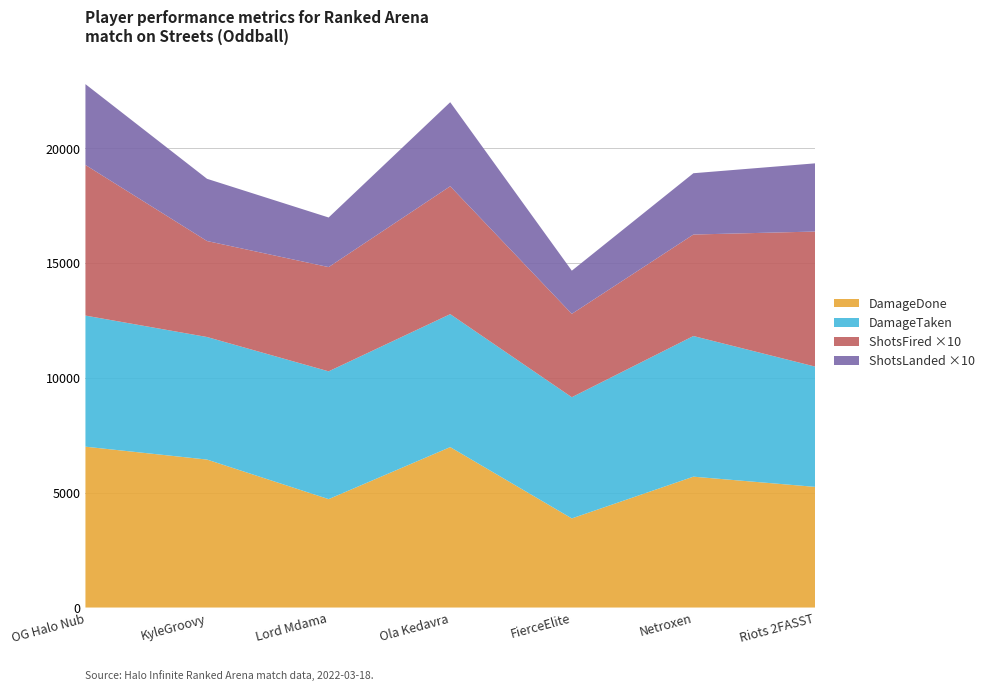

What are all the series names shown in the legend?

DamageDone, DamageTaken, ShotsFired ×10, ShotsLanded ×10